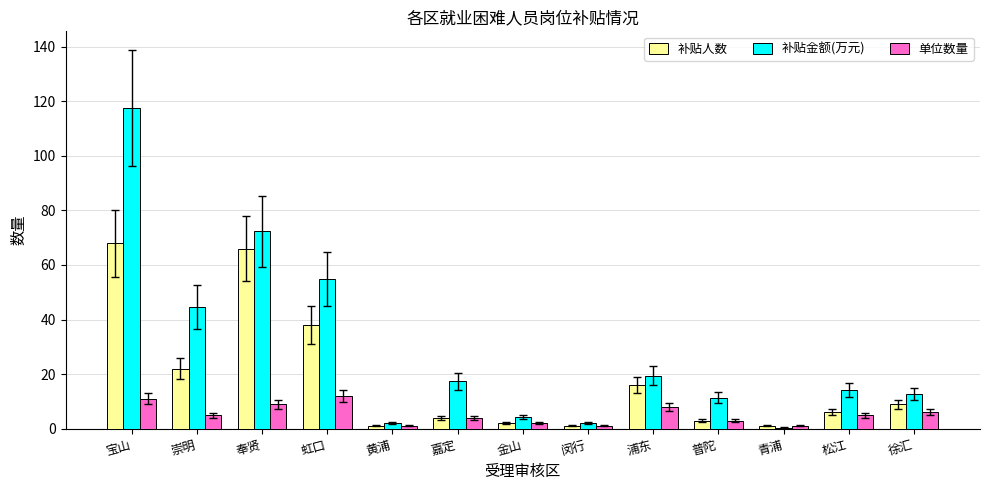

Which series has the largest total across all categories?

补贴金额(万元)